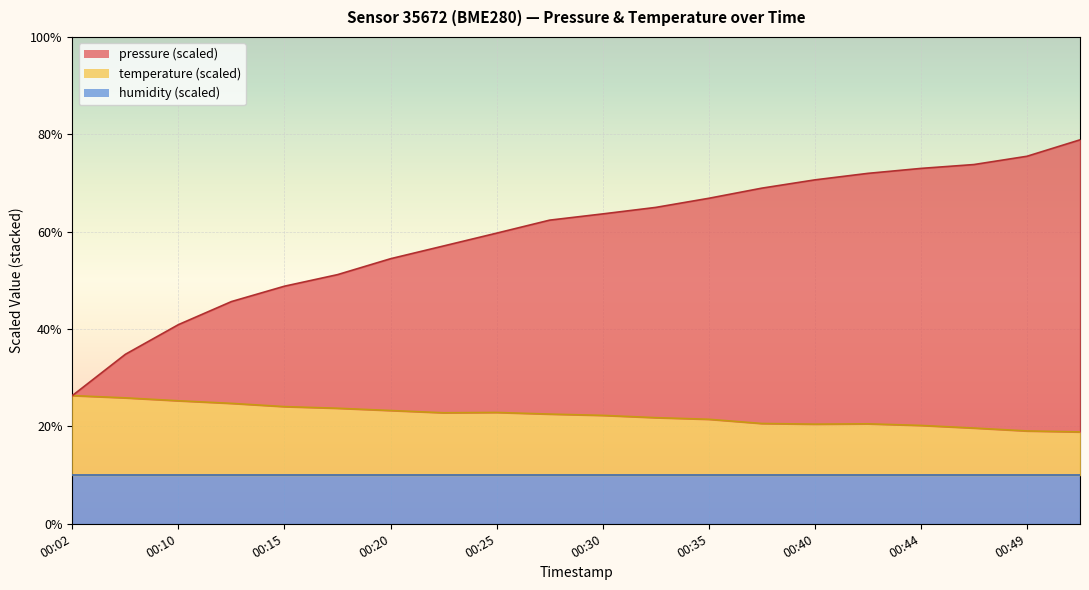

At which category does temperature reach its first local valley?

00:22